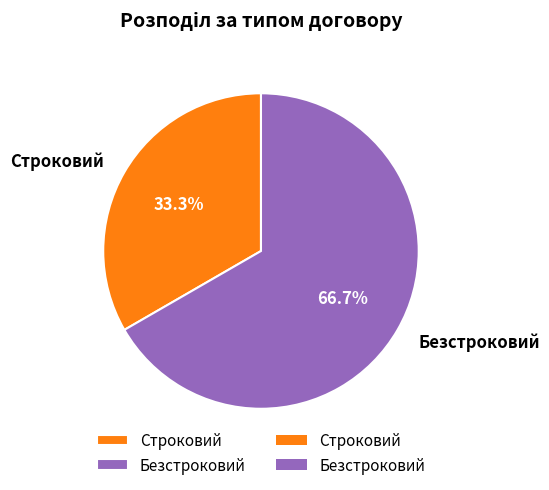

What percentage is NOT represented by Строковий?

66.7%